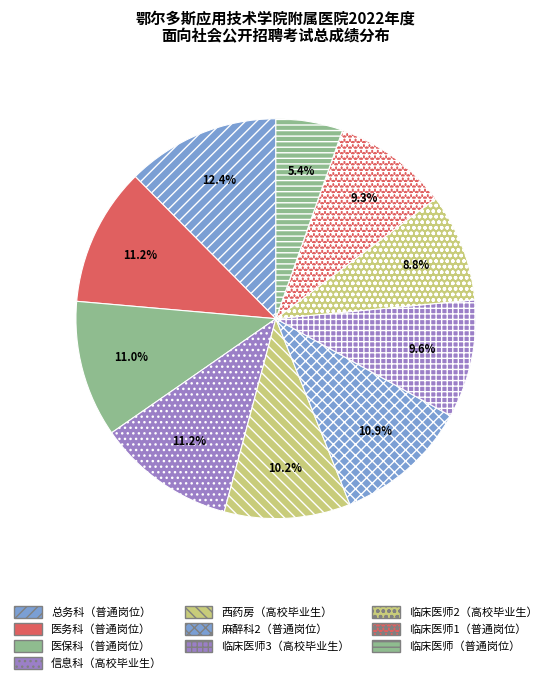

How many segments does this pie chart have?

10